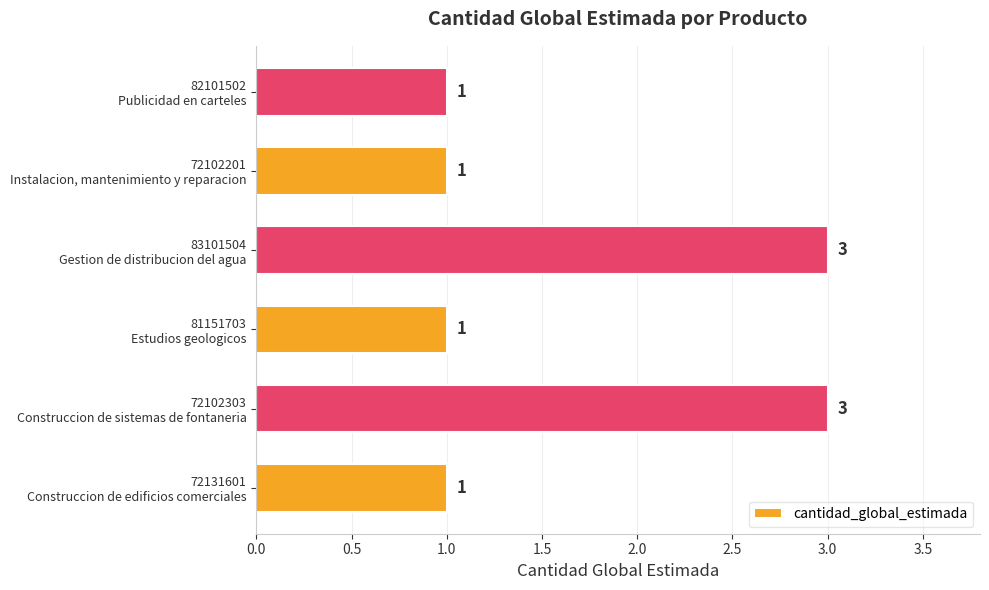

How many values are between 1 and 3?

6